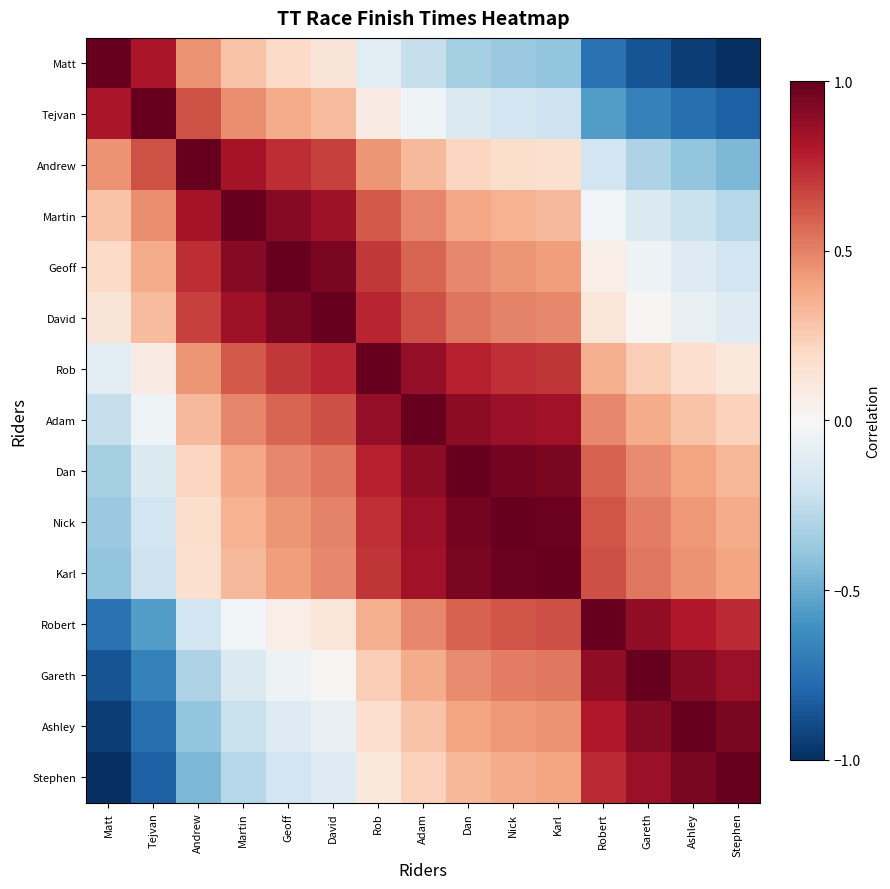

Which series has the largest range (max minus min)?

Matt